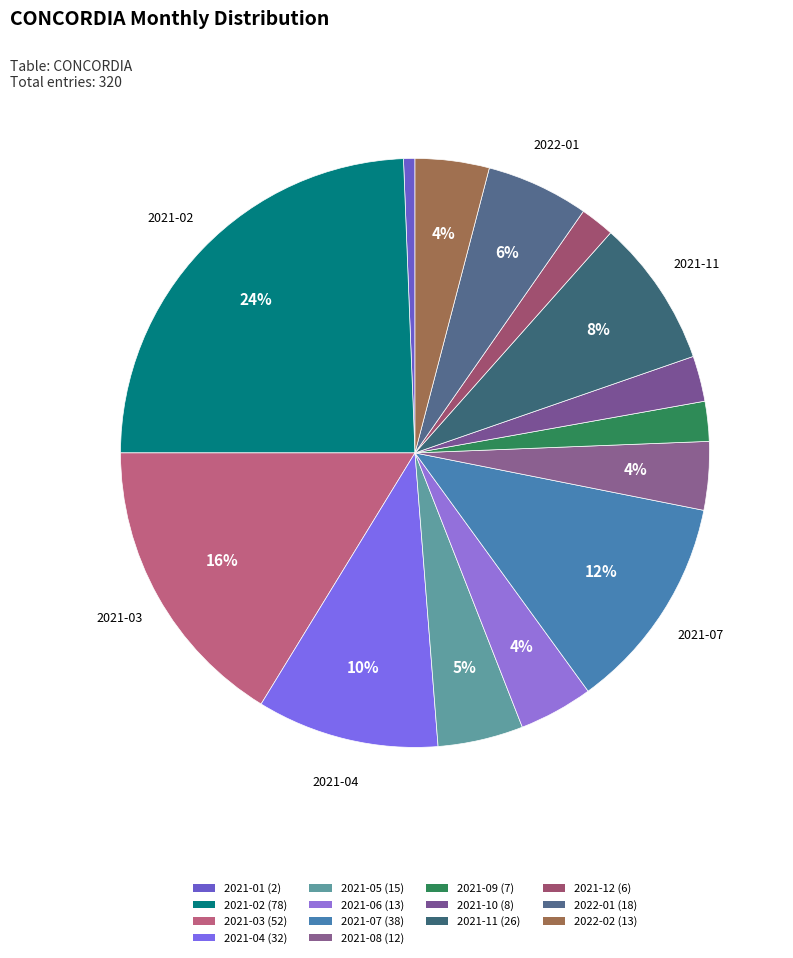

Count the number of slices in the pie.

14